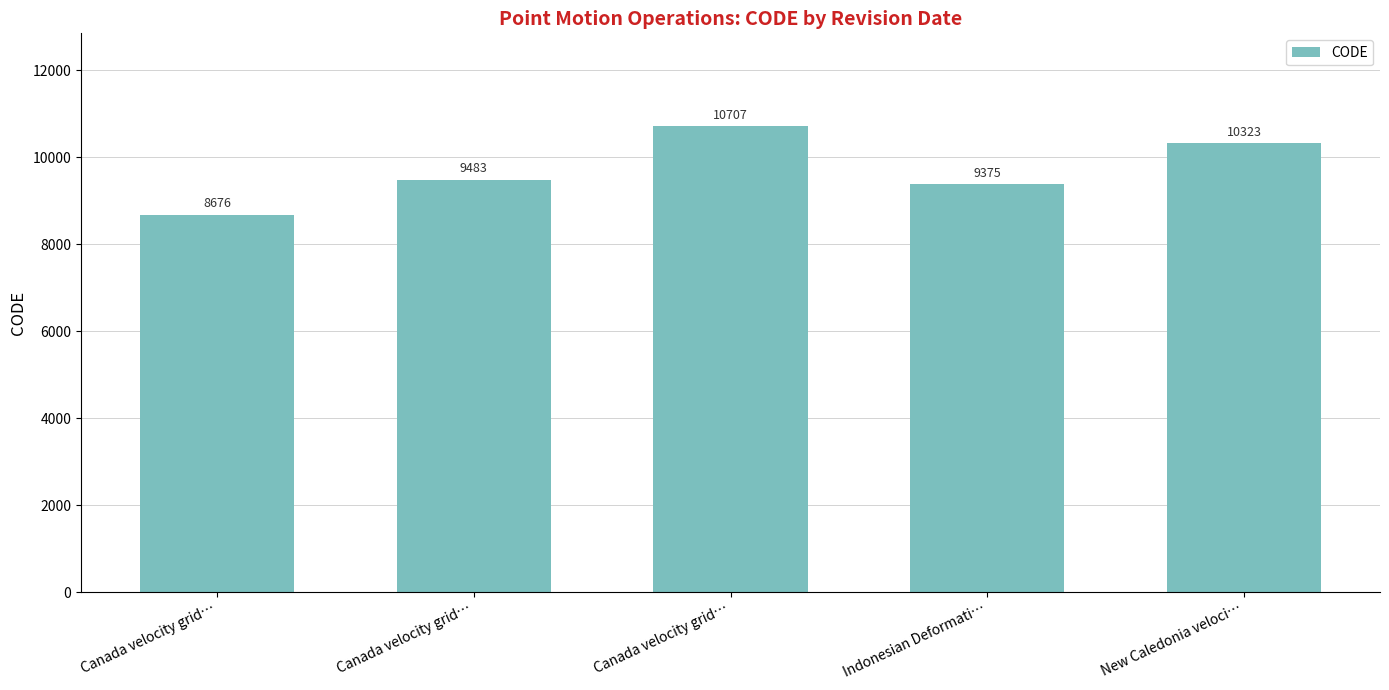

How many bars are there in total?

5